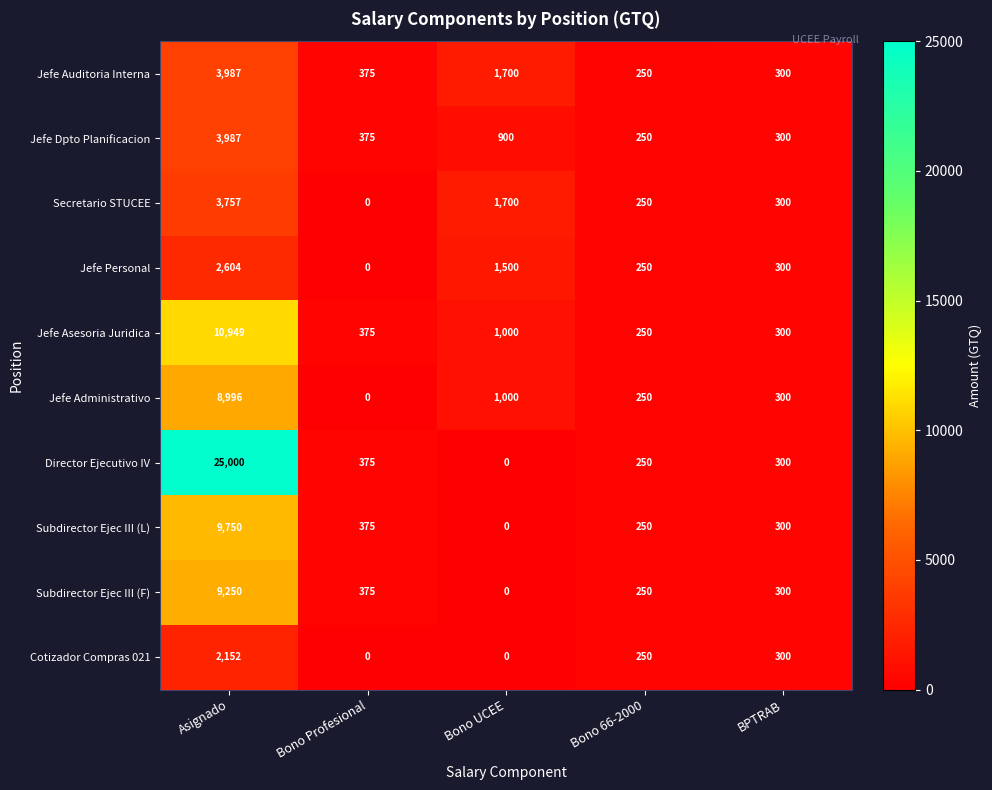

What is the total value across all series at BPTRAB?

3000